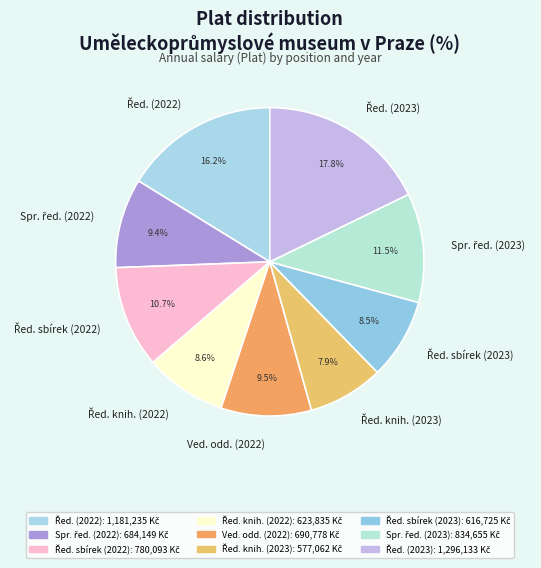

Is there any slice that represents more than half of the pie?

No